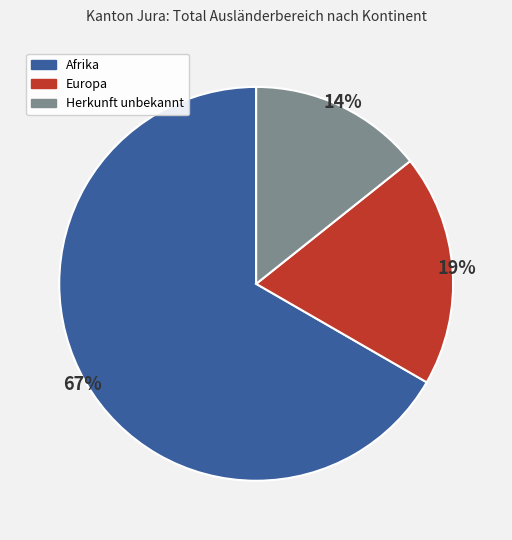

To the nearest percent, what is the difference between the Europa and Afrika slice percentages?

48%